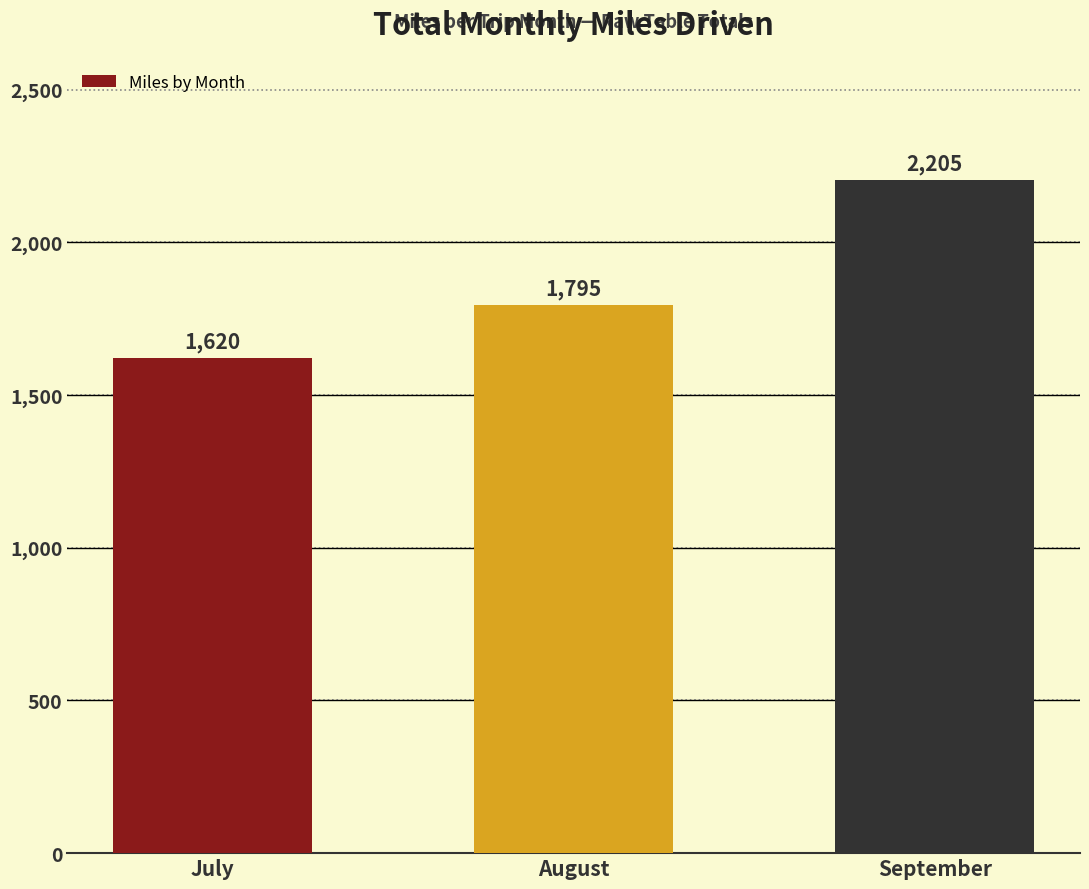

What is the change in value from July to August?

+175